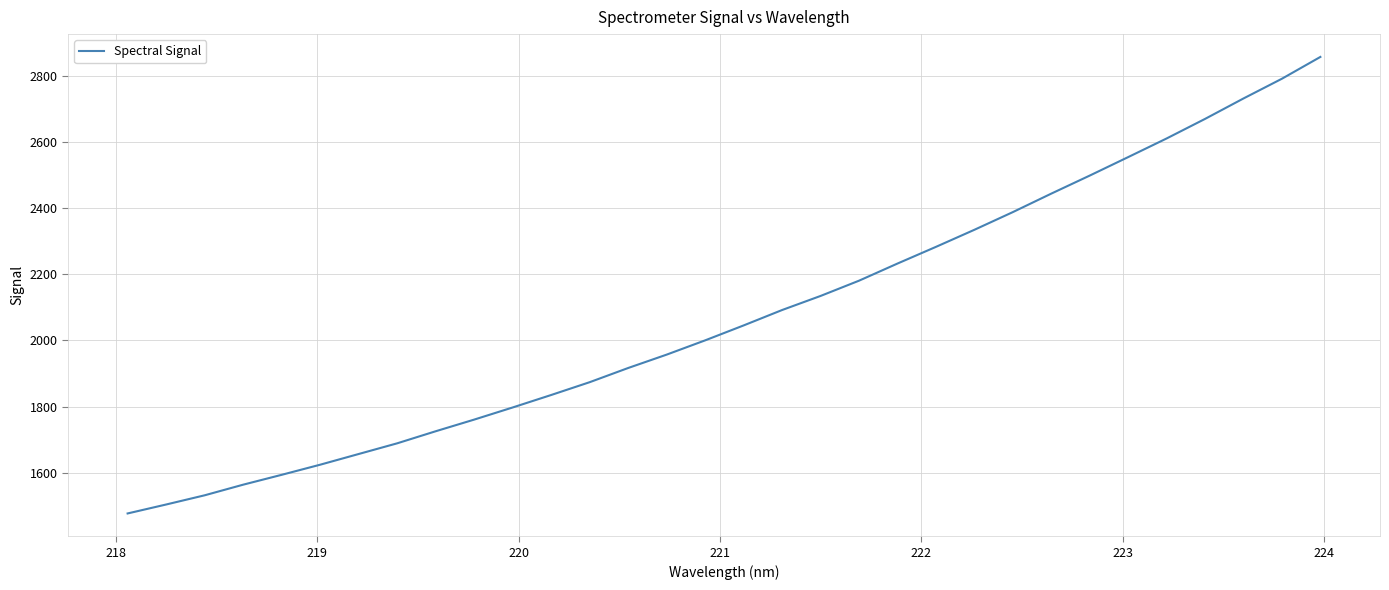

What is the difference between the maximum and minimum values?

1380.3